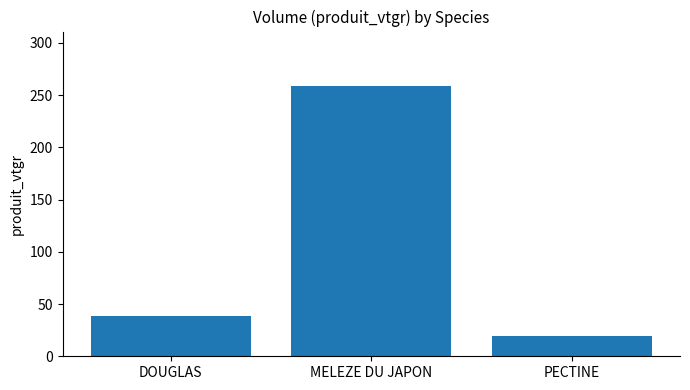

Rank the categories by value from lowest to highest.

PECTINE, DOUGLAS, MELEZE DU JAPON